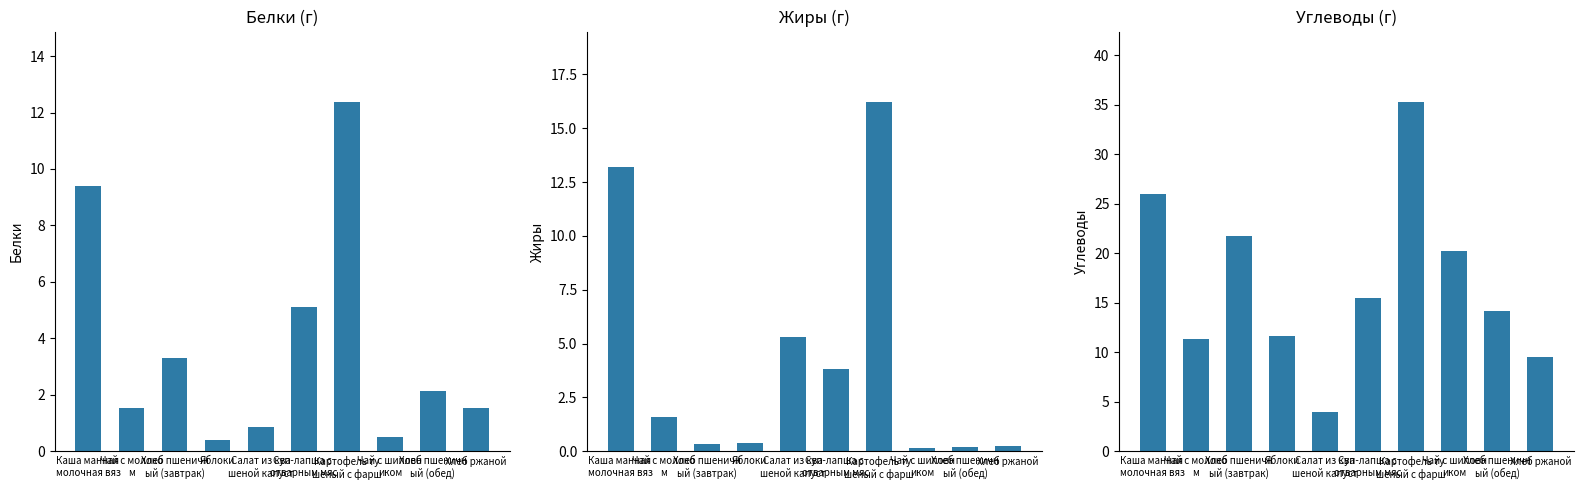

The value of Белки at Чай с шиповн
иком is 0.8. True or false?

False